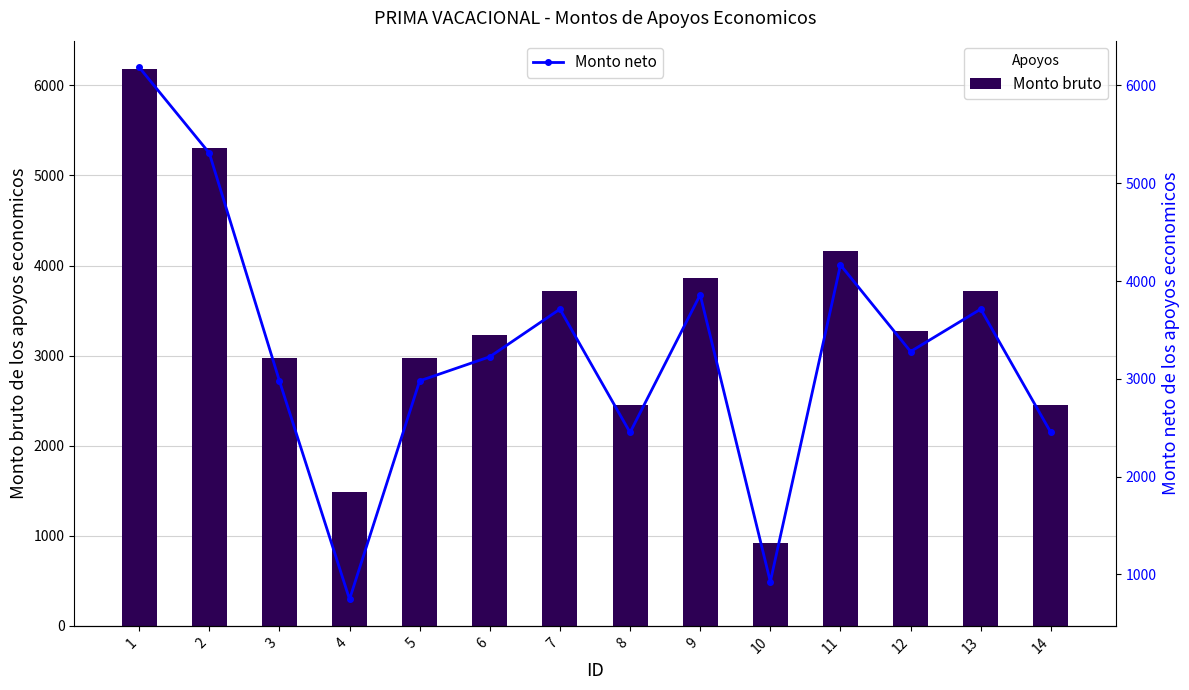

Count the number of categories in the chart.

14